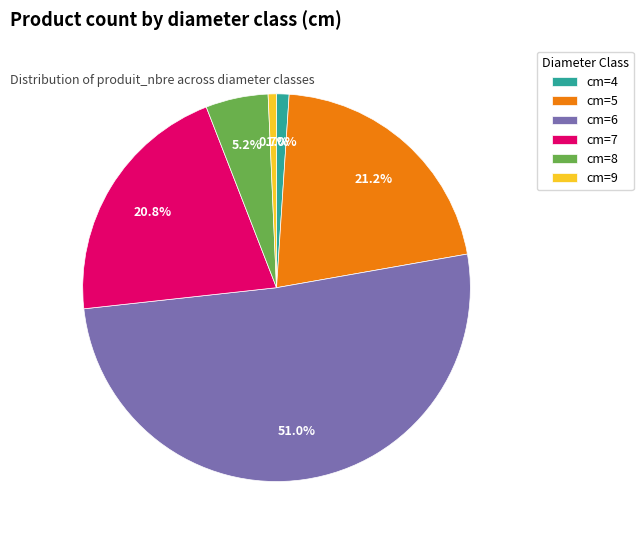

To the nearest percent, what is the difference between the largest and smallest slice percentages?

50%